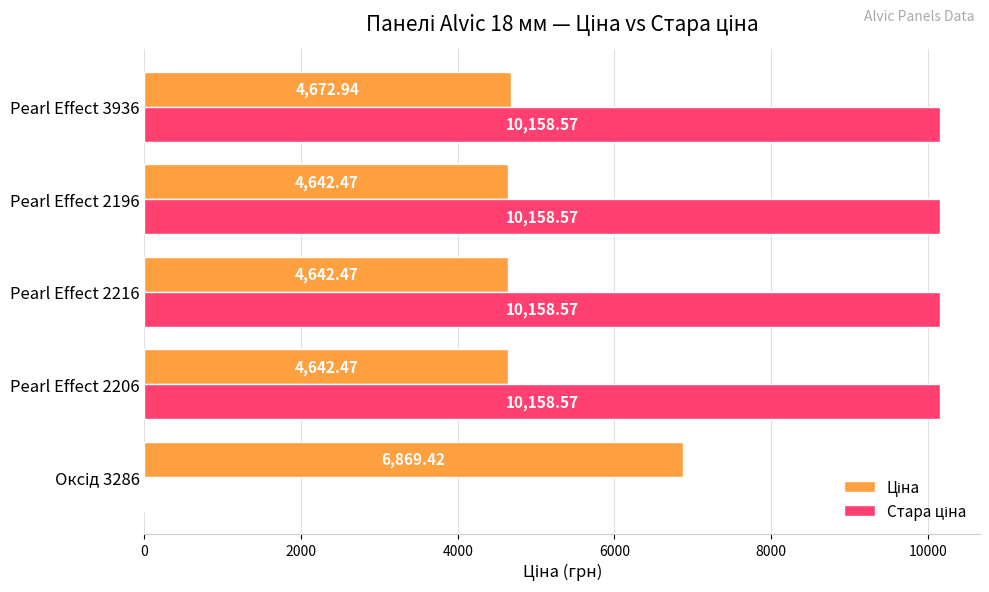

What is the total value across all series at Pearl Effect 3936?

14831.5